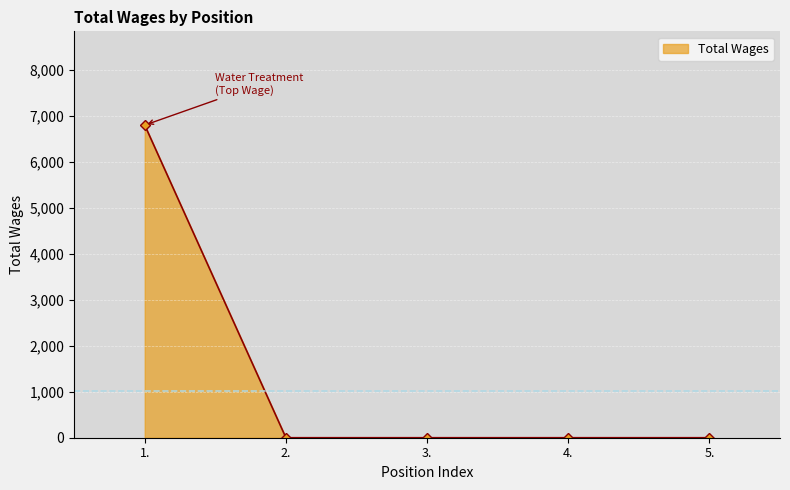

What is the sum of all values?

6800